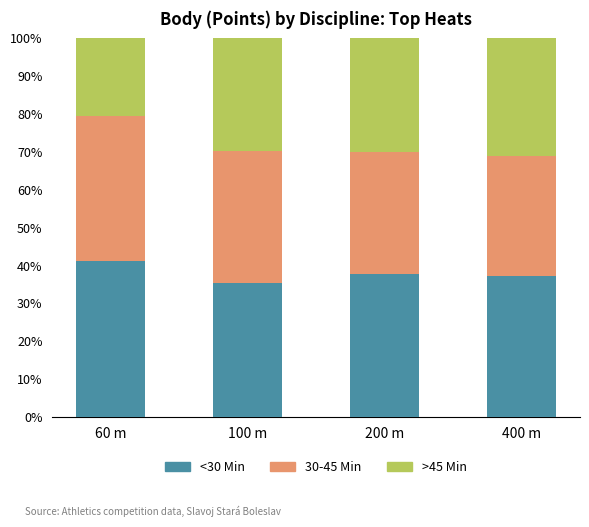

At which label does <30 Min reach its peak?

60 m